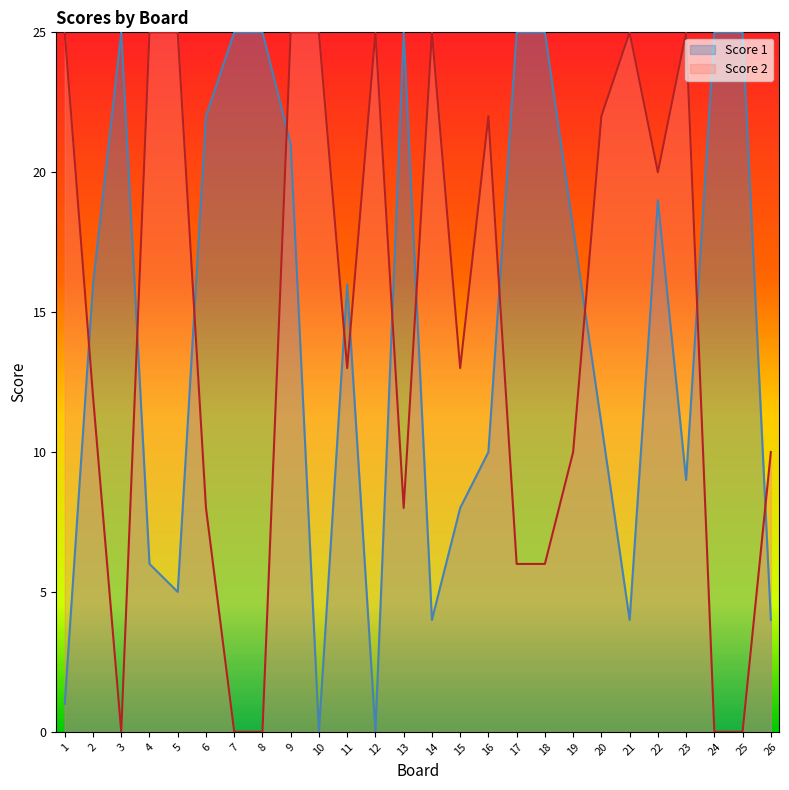

What is the highest value of the Score 1 series?

25